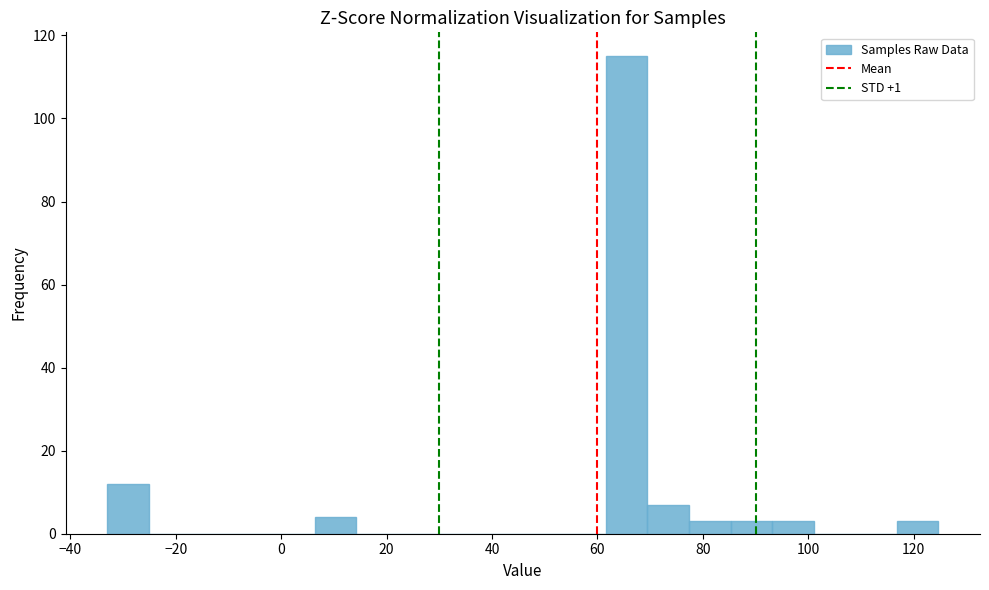

Read against the x-axis, roughly where is the centre of the tallest bar?

66